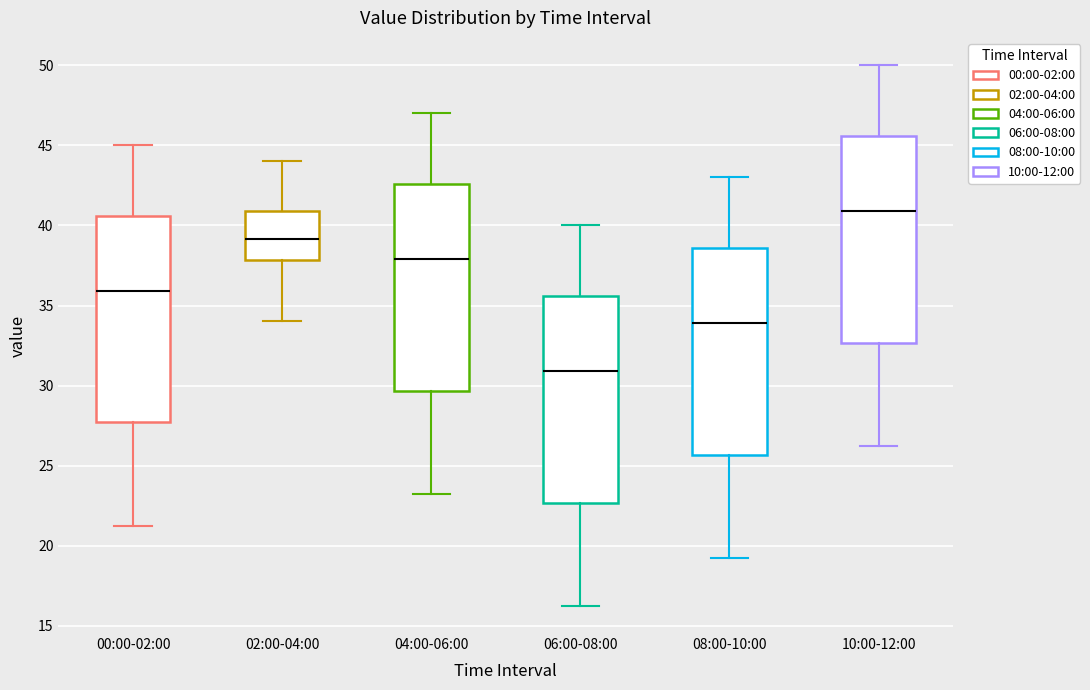

Where is the lower edge of the box for 10:00-12:00 on the y-axis? The values are not printed on the chart, so give them approximately, as read against the axis.

32.5